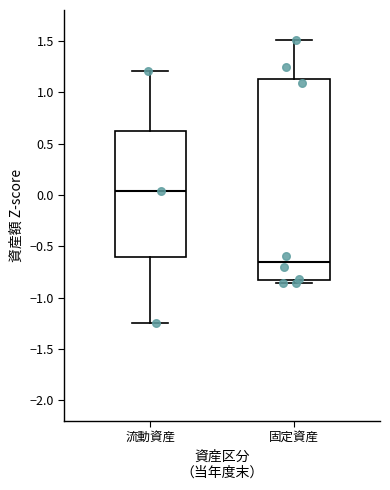

Where is the lower edge of the box for 流動資産 on the y-axis? The values are not printed on the chart, so give them approximately, as read against the axis.

-0.60